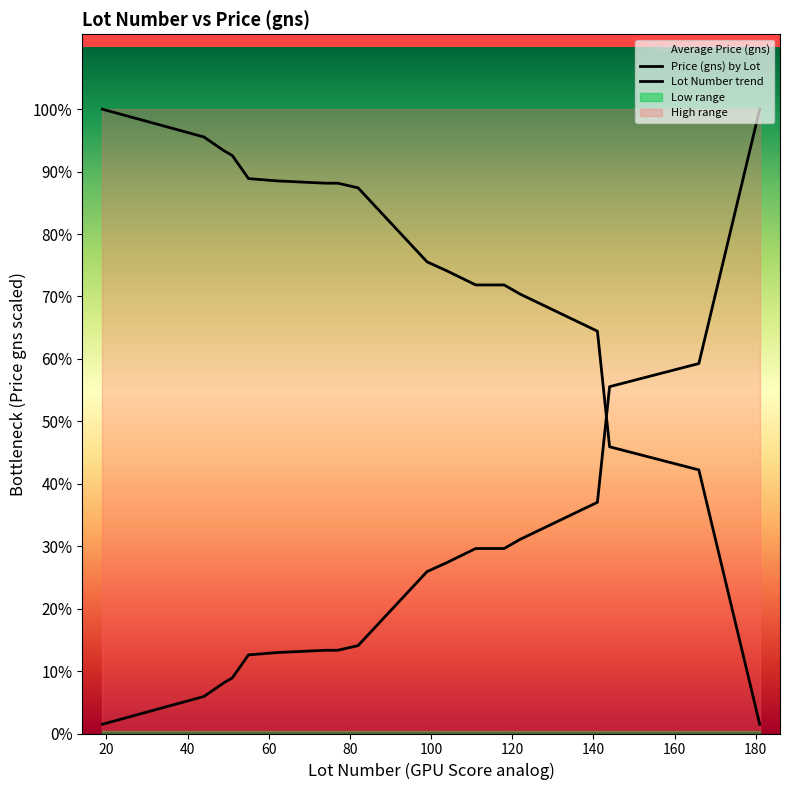

What is the sum of all values?

656500